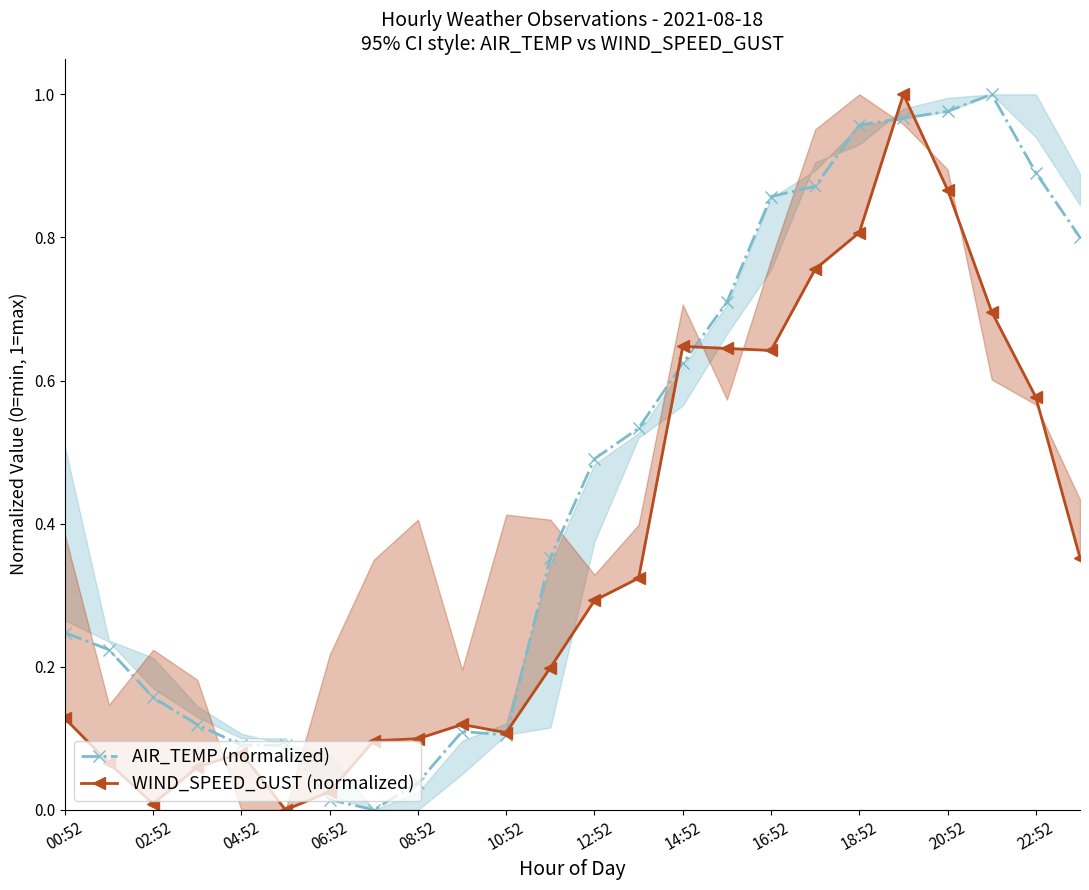

Reading right to left, list all the values displayed in this chart.

AIR_TEMP: 0.8	0.9	1.0	1.0	1.0	1.0	0.9	0.9	0.7	0.6	0.5	0.5	0.4	0.1	0.1	0.0	0.0	0.0	0.1	0.1	0.1	0.2	0.2	0.2
WIND_SPEED_GUST: 0.4	0.6	0.7	0.9	1.0	0.8	0.8	0.6	0.6	0.6	0.3	0.3	0.2	0.1	0.1	0.1	0.1	0.0	0.0	0.1	0.1	0.0	0.1	0.1